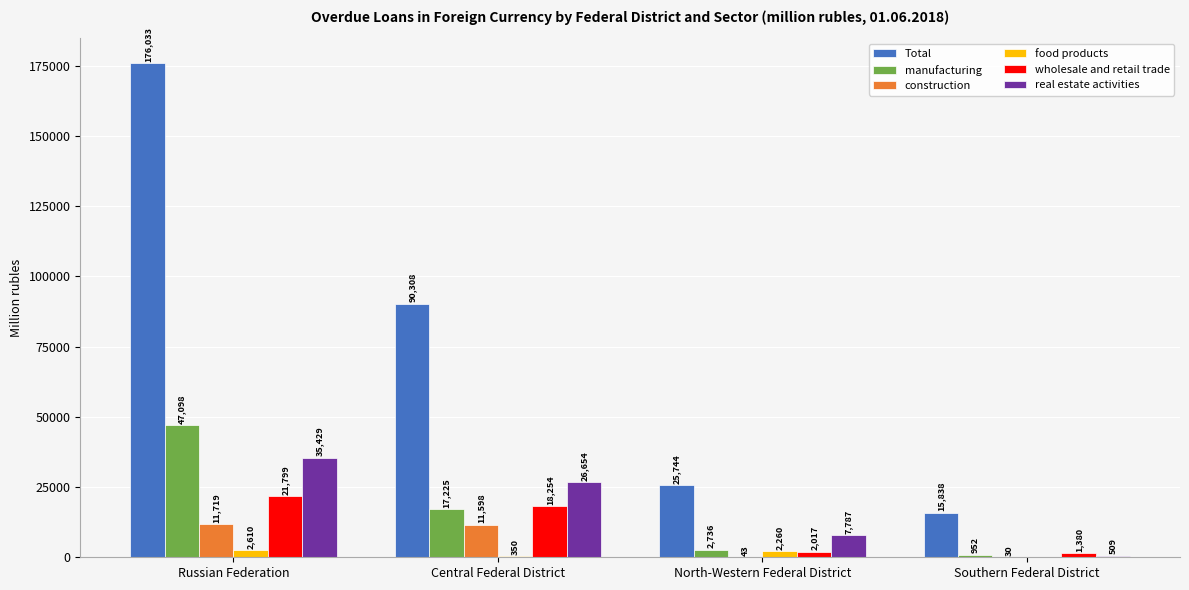

How many food products values are between 350 and 2610?

3